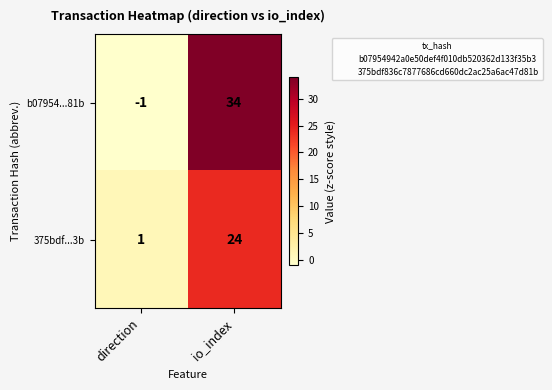

How many categories are shown in the chart?

2